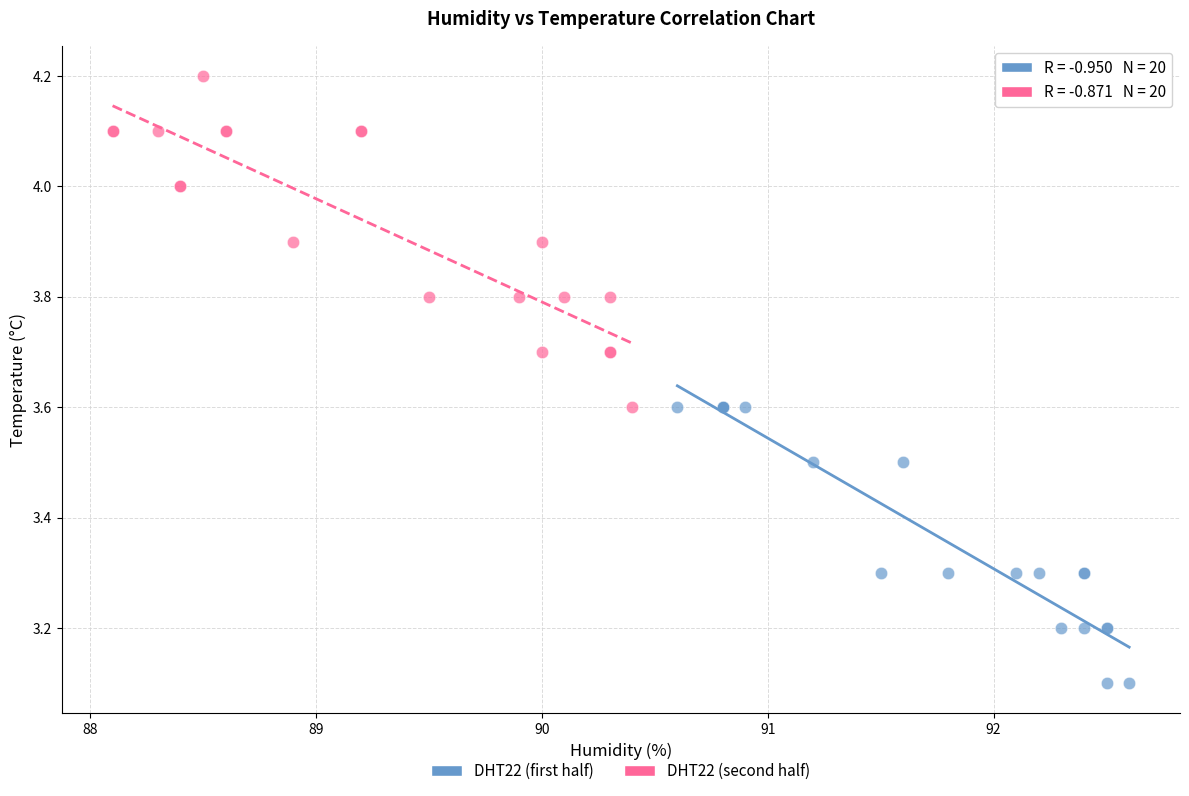

Which series contains the lowest Y value?

DHT22 (first half)